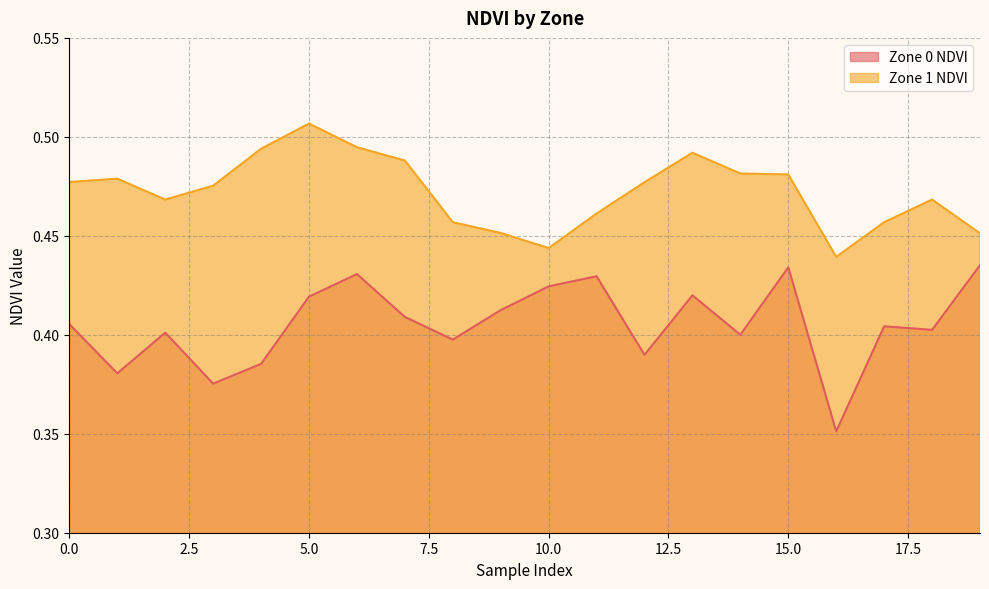

What is the maximum value shown in the chart?

0.5